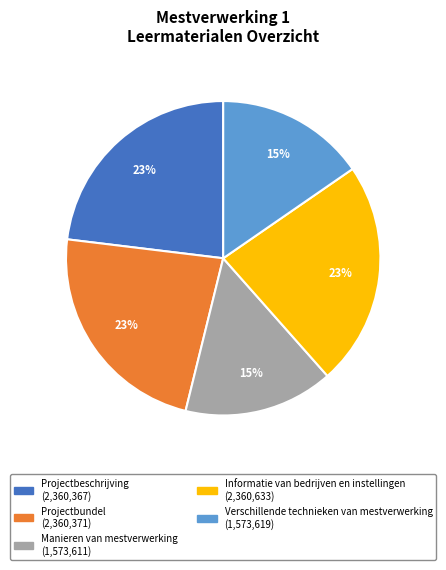

To the nearest percent, what portion does Projectbundel represent?

23%